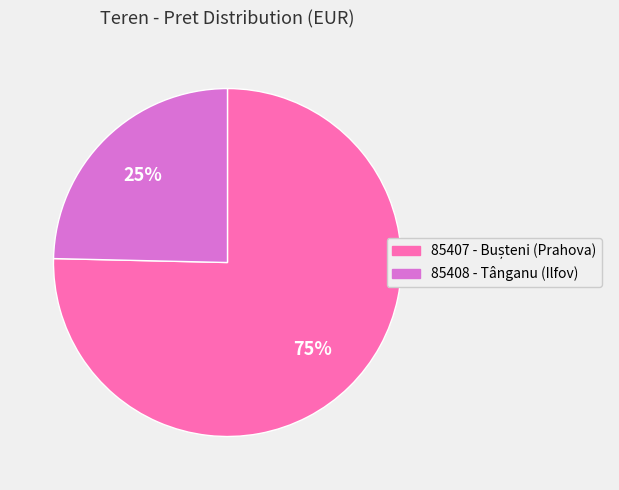

What percentage is the 85408 slice, to the nearest percent?

25%